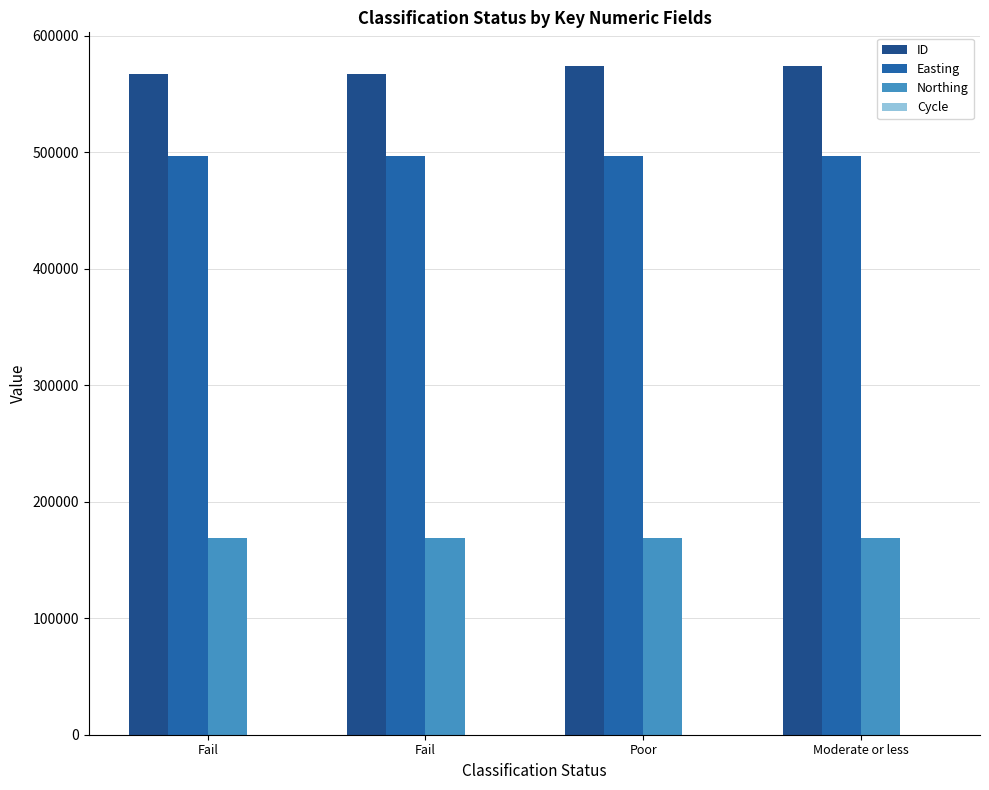

How many data points does each series have?

4